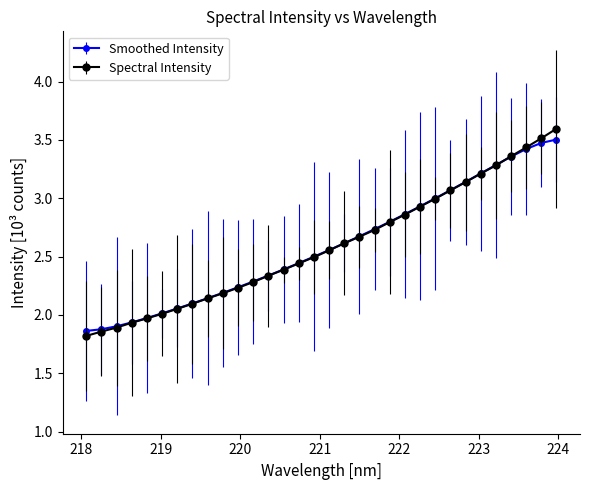

What is the value of the Smoothed Intensity point at the 32nd from the left?

3.5